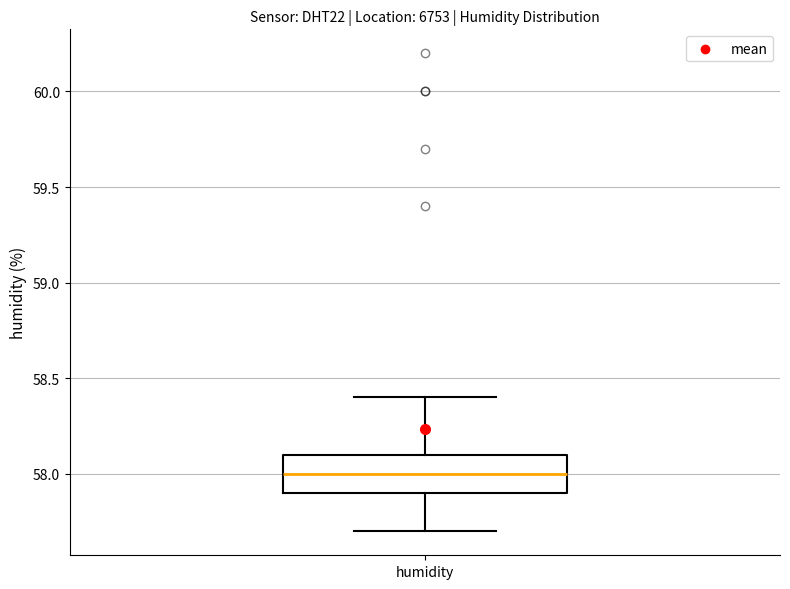

Where does the upper whisker of the box for humidity end on the y-axis? The values are not printed on the chart, so give them approximately, as read against the axis.

58.4